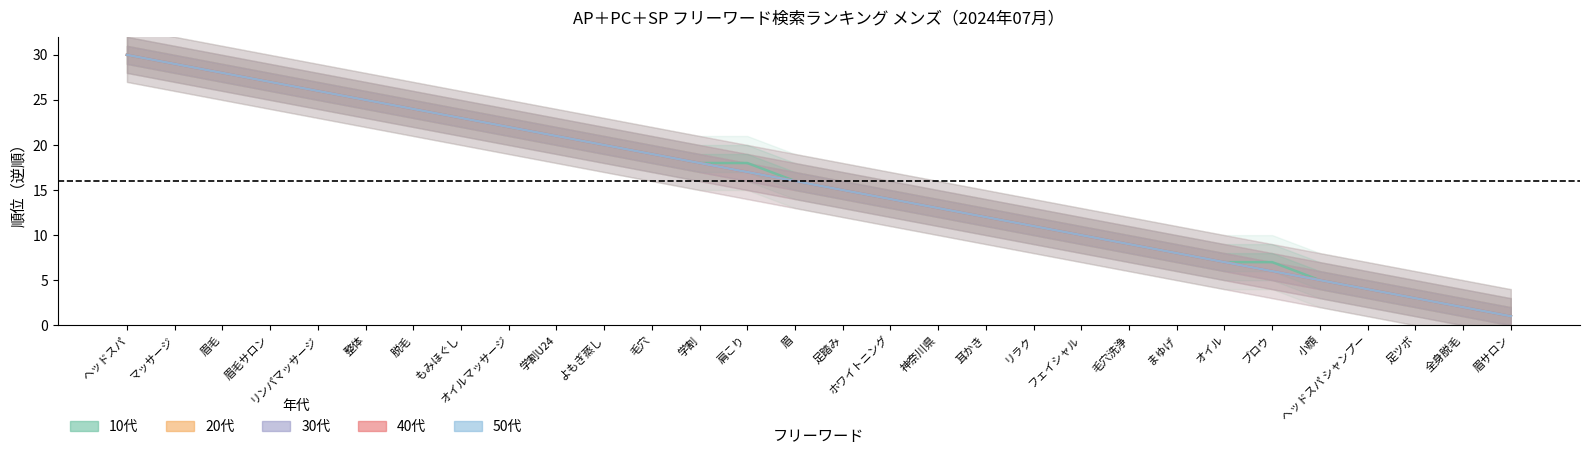

How many data points in 50代 are less than 16?

15